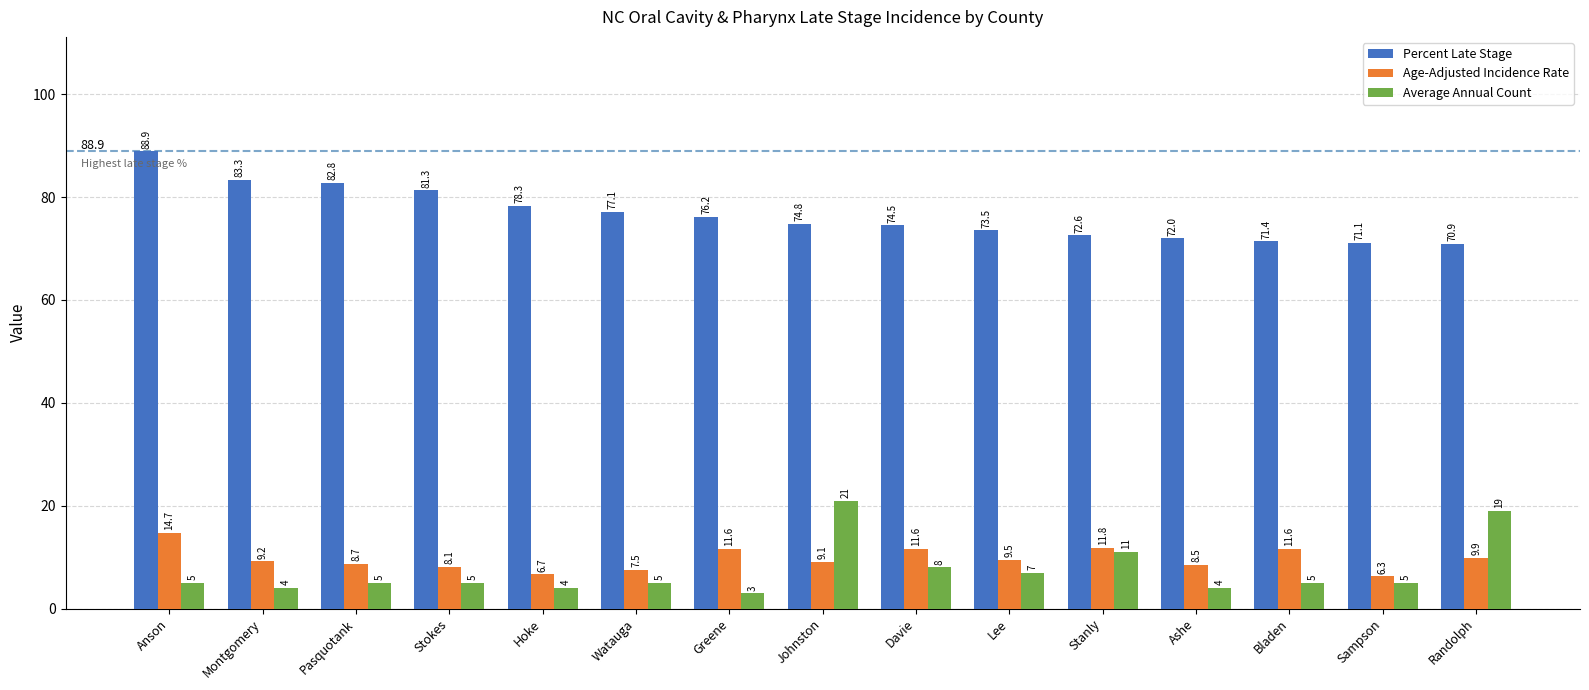

Where is Average Annual Count nearest to the value 12?

Stanly